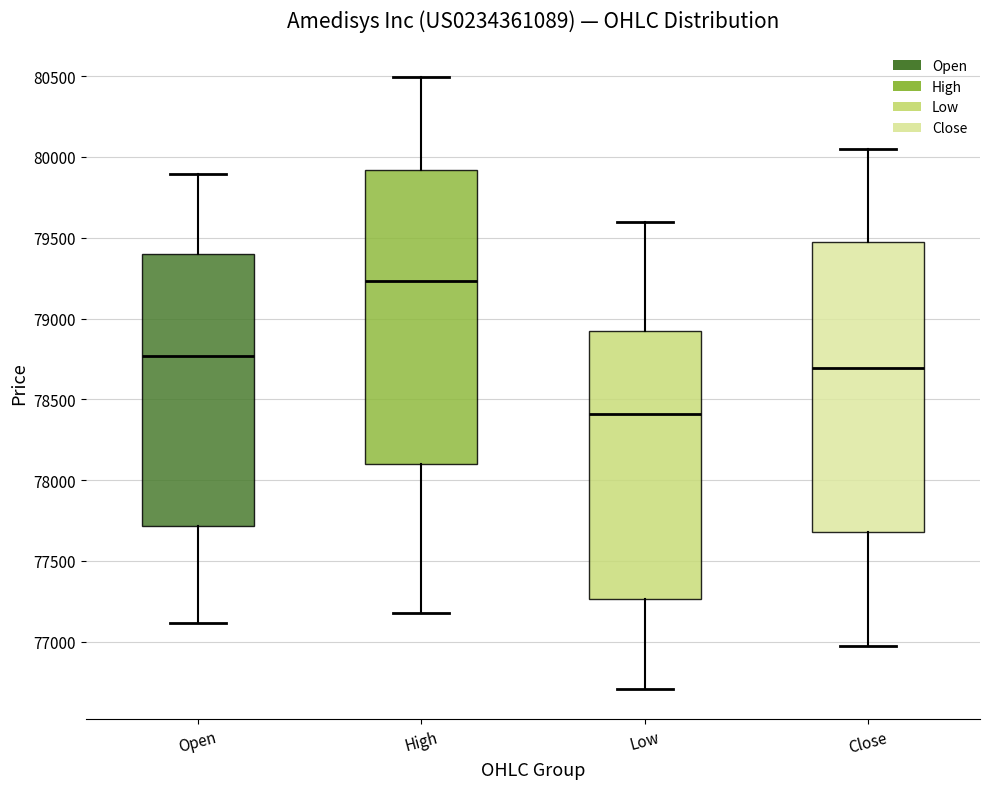

Which box has the highest median line?

High